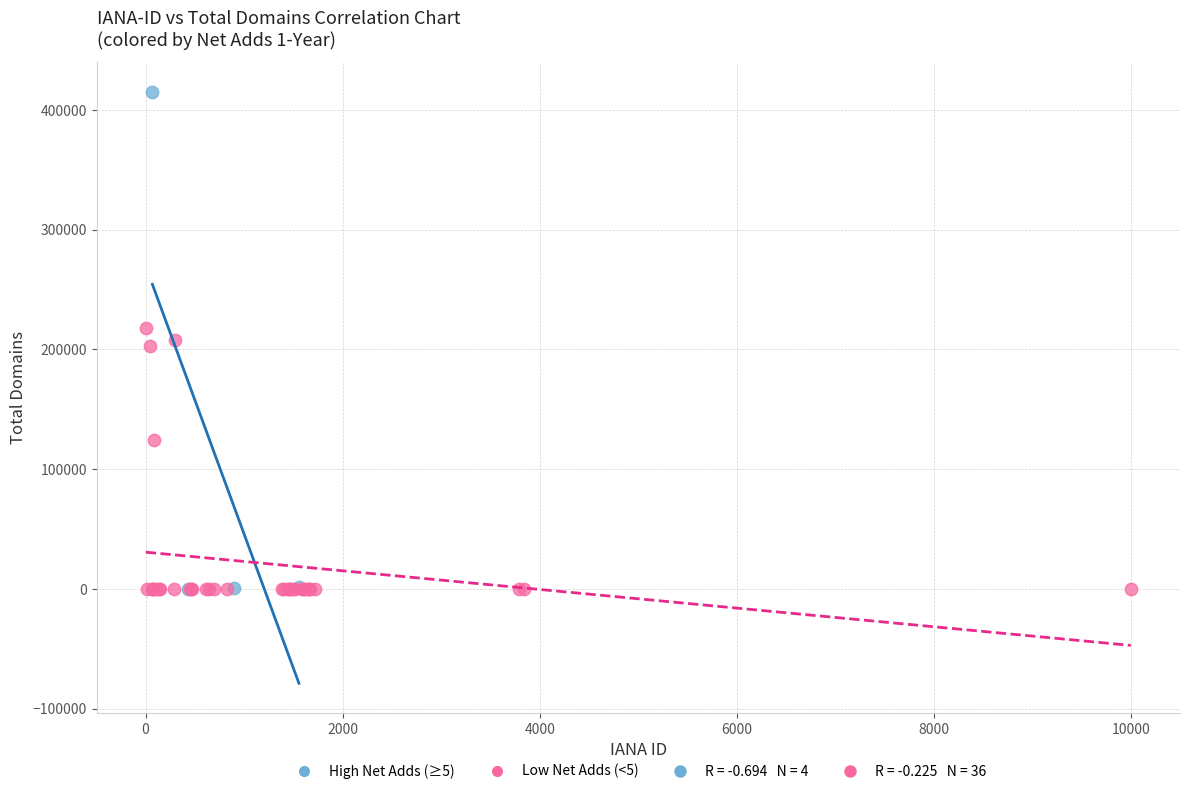

Which series has the widest spread of Y values?

High Net Adds (≥5)